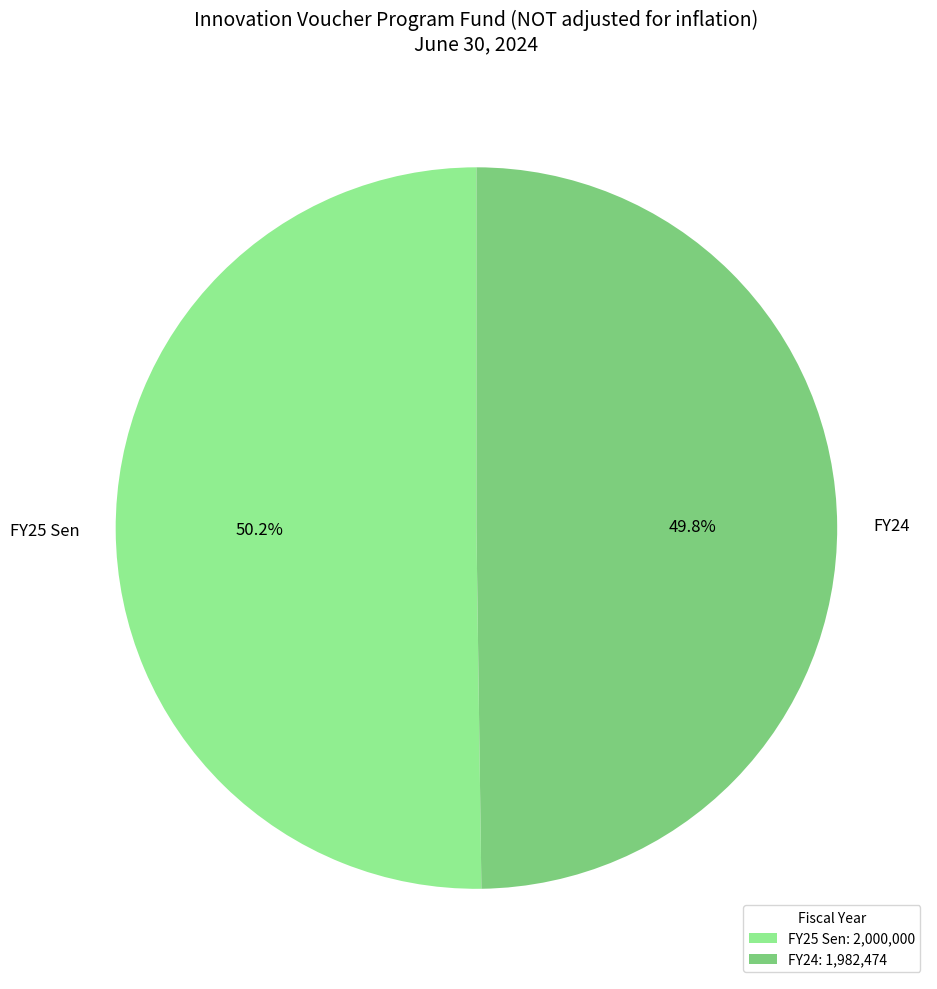

How many segments does this pie chart have?

2